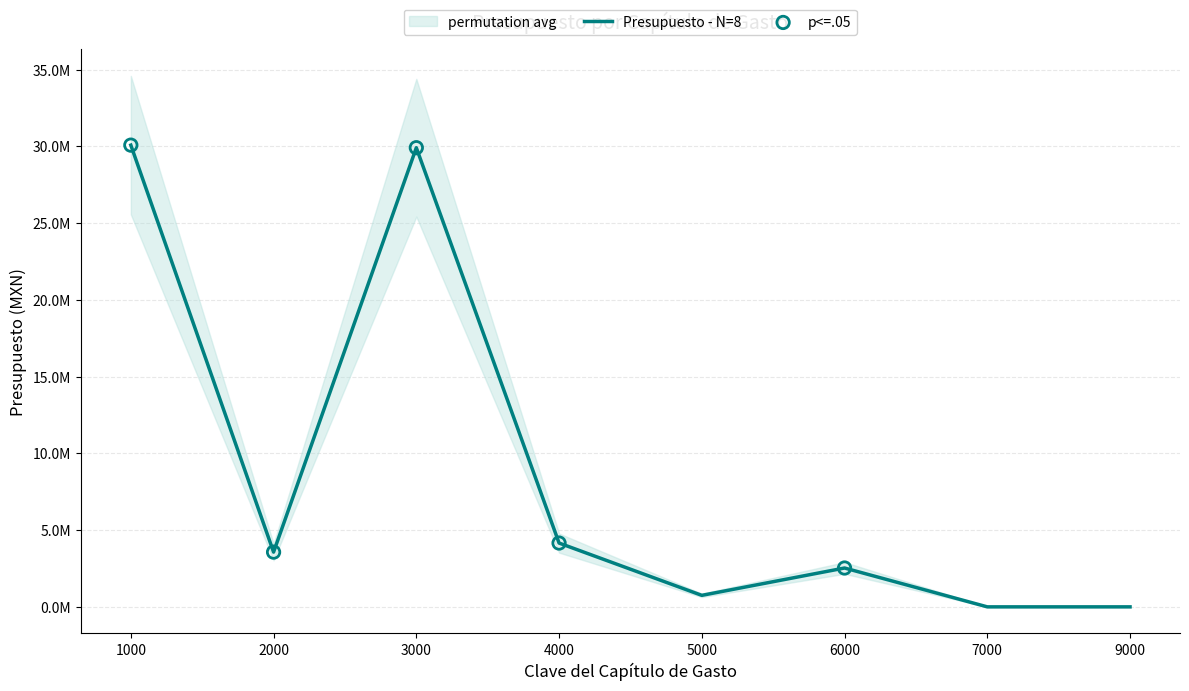

What is the change in value from 2000 to 6000?

-1036538.3